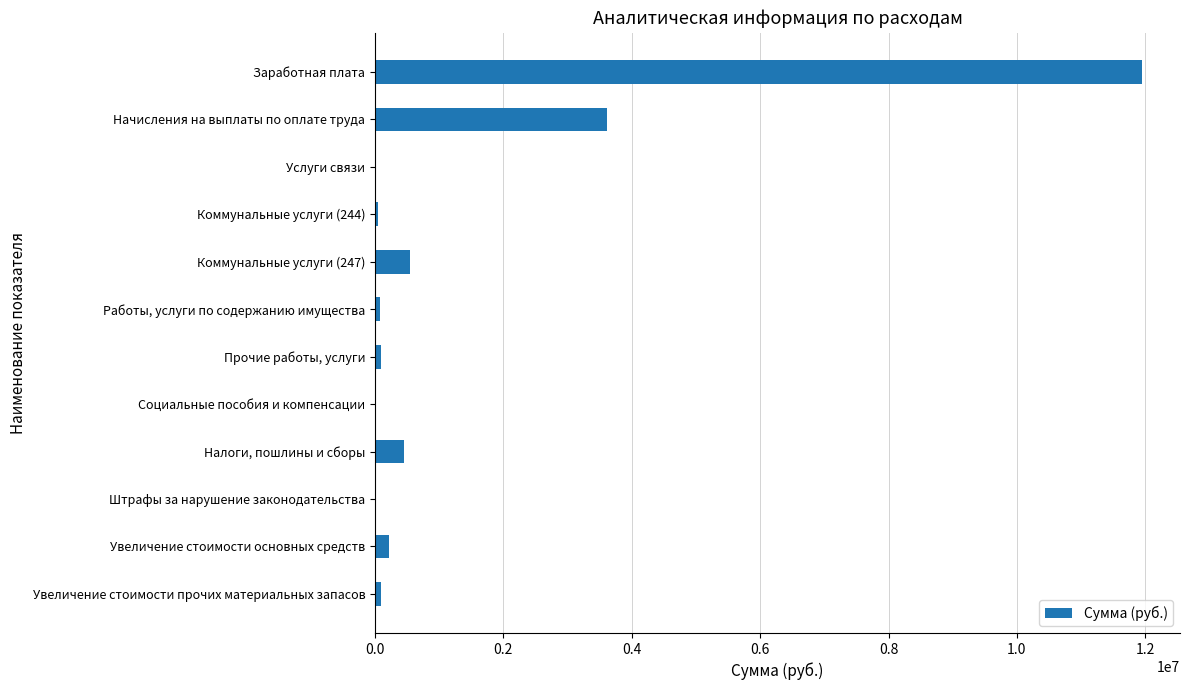

What is the maximum value shown in the chart?

11943147.0